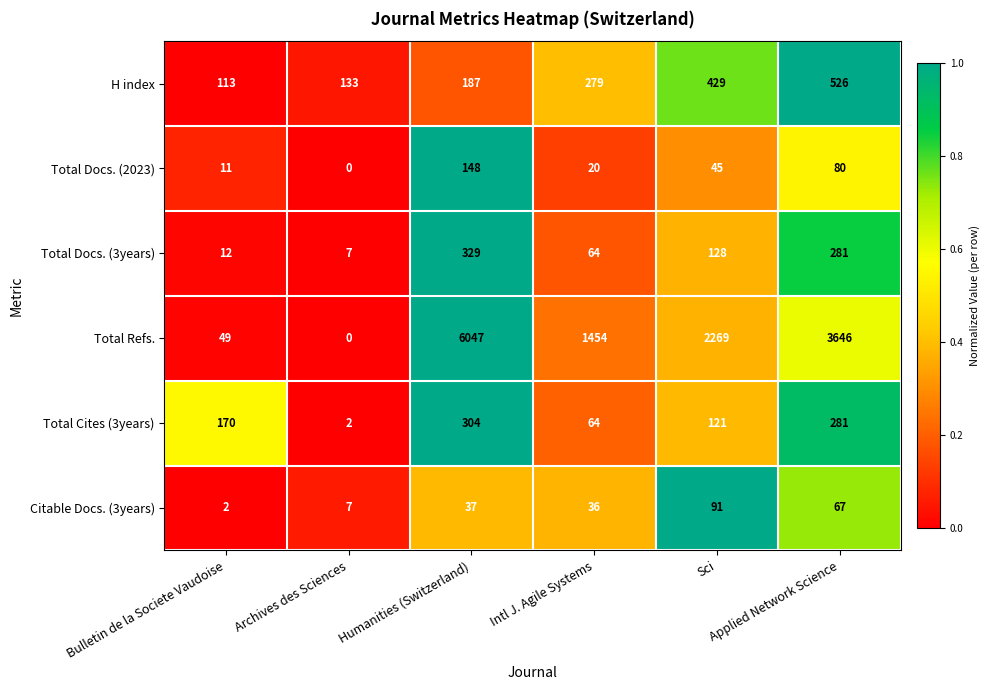

What is the difference between the maximum and minimum values in the Total Cites (3years) series?

302